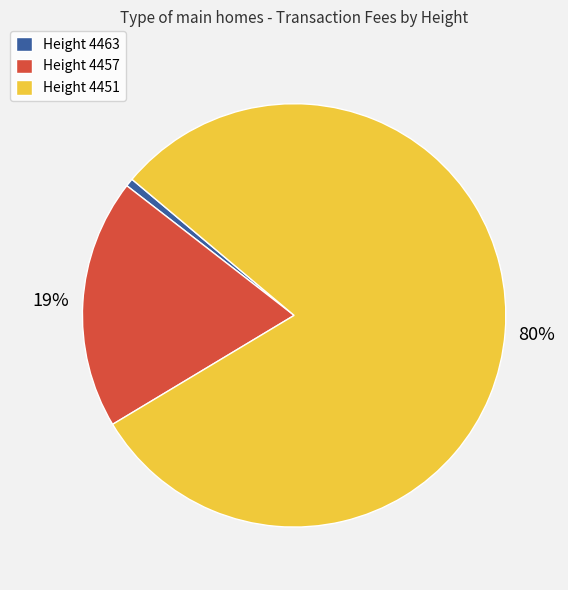

To the nearest percent, what portion does Height 4457 represent?

19%